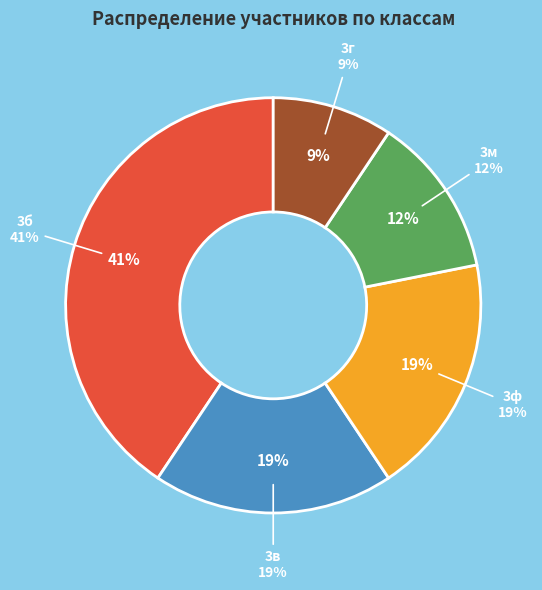

To the nearest percent, what is the difference between the 3б and 3в slice percentages?

22%